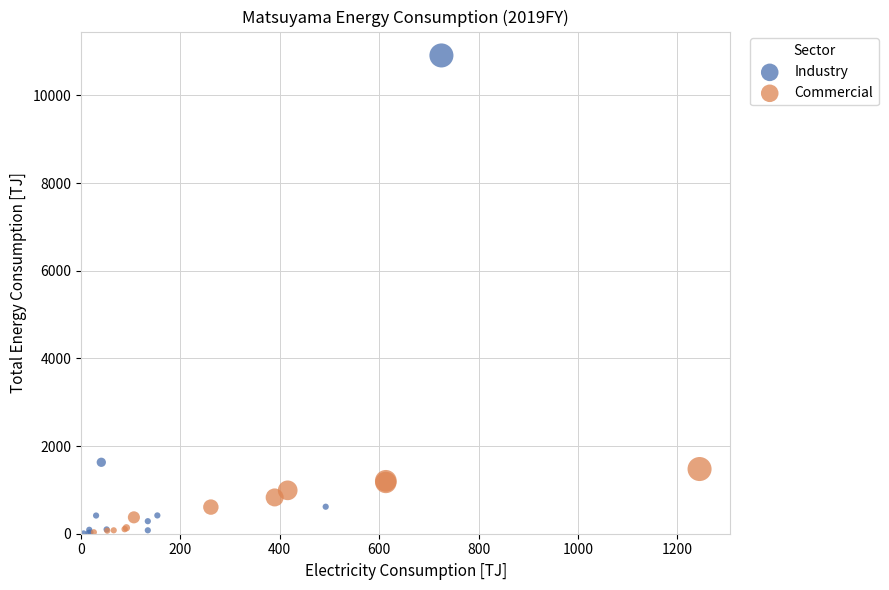

Which series reaches the maximum Y coordinate?

Industry